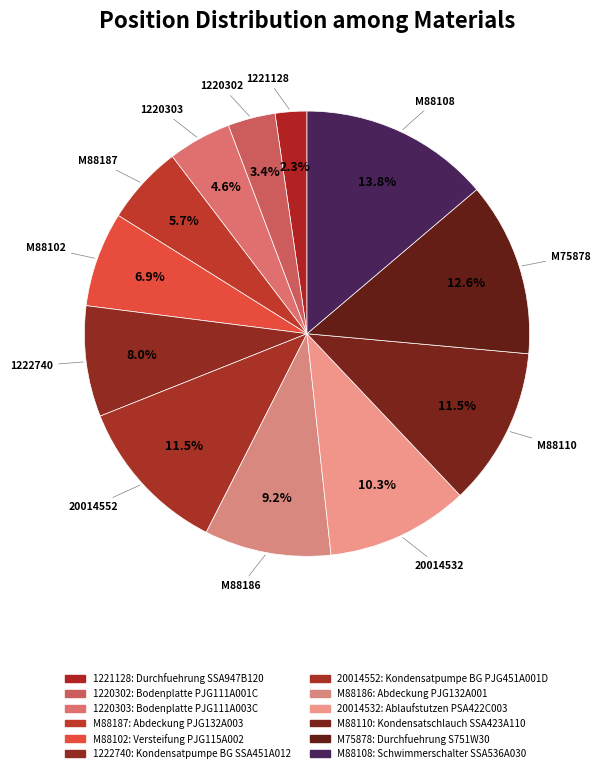

How many segments does this pie chart have?

12